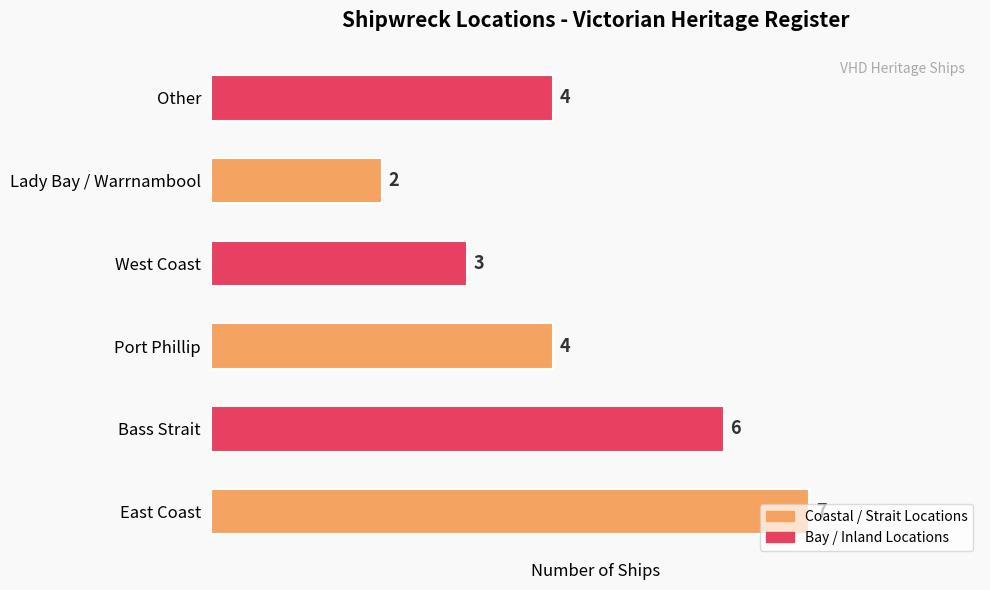

What is the change in value from East Coast to West Coast?

-4